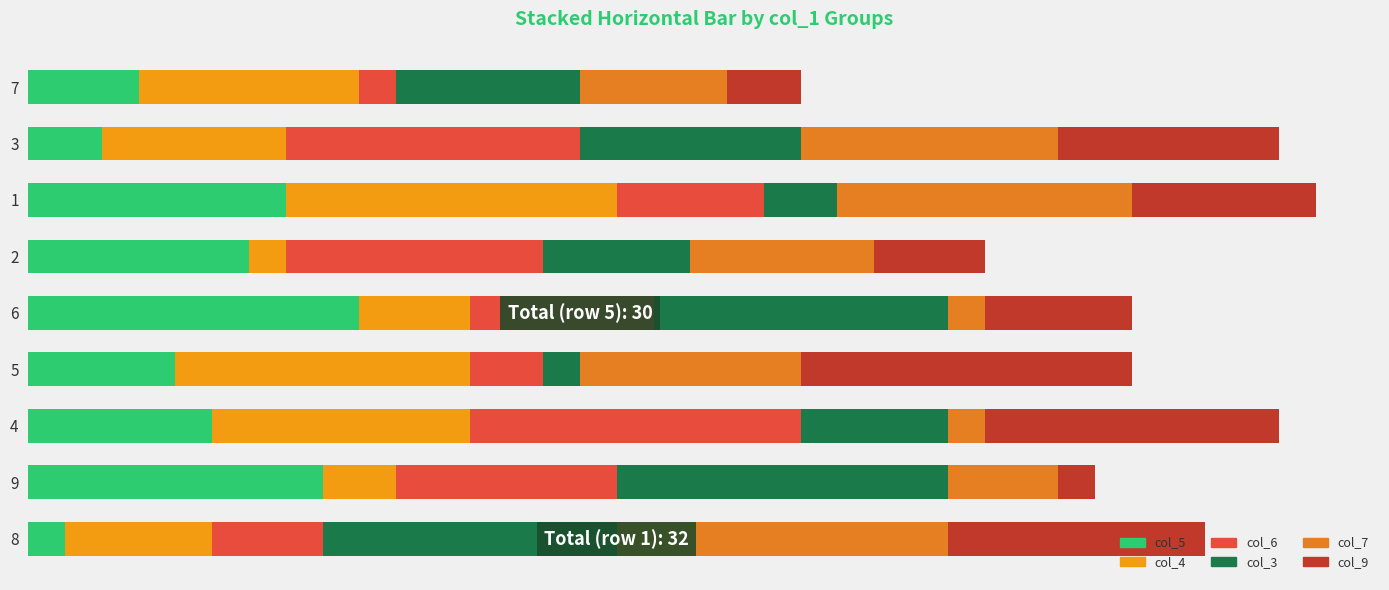

How many bars are there in each group?

6